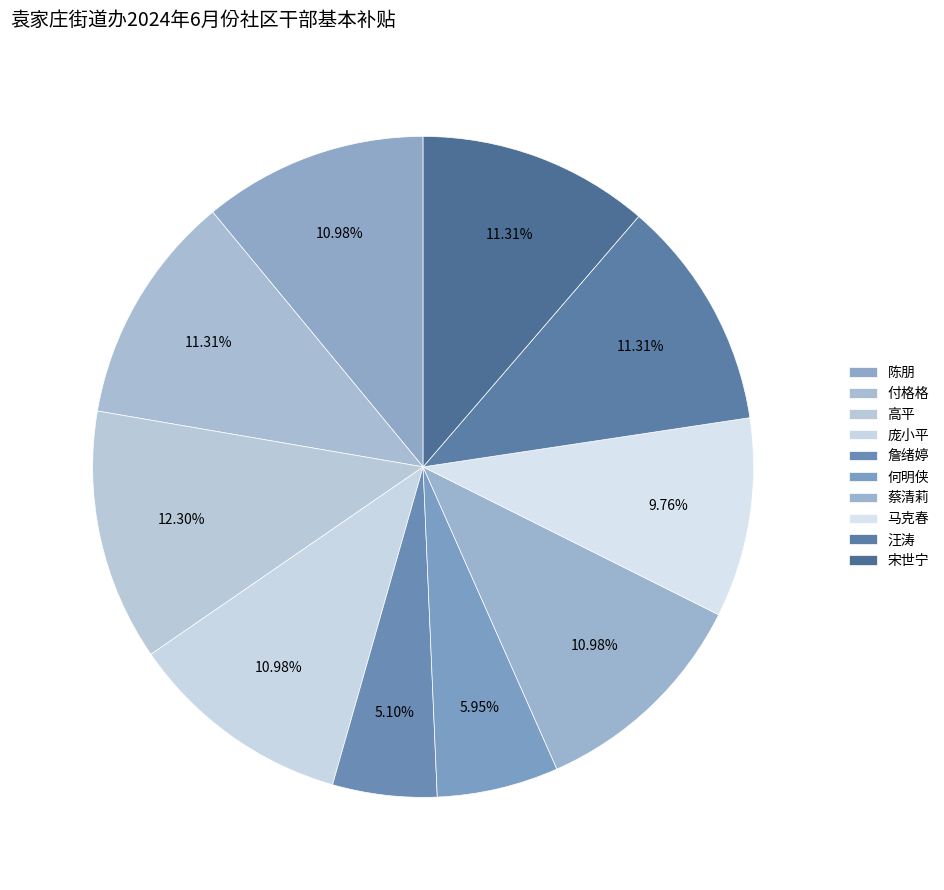

Count the number of slices in the pie.

10